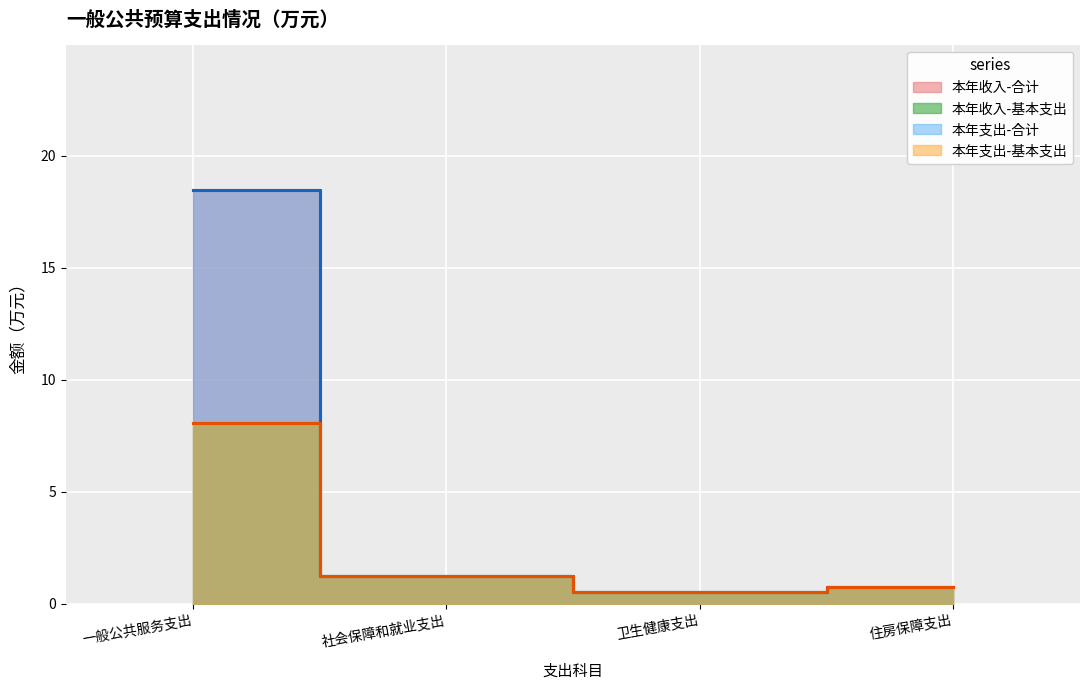

Which label corresponds to the smallest value in the chart?

卫生健康支出